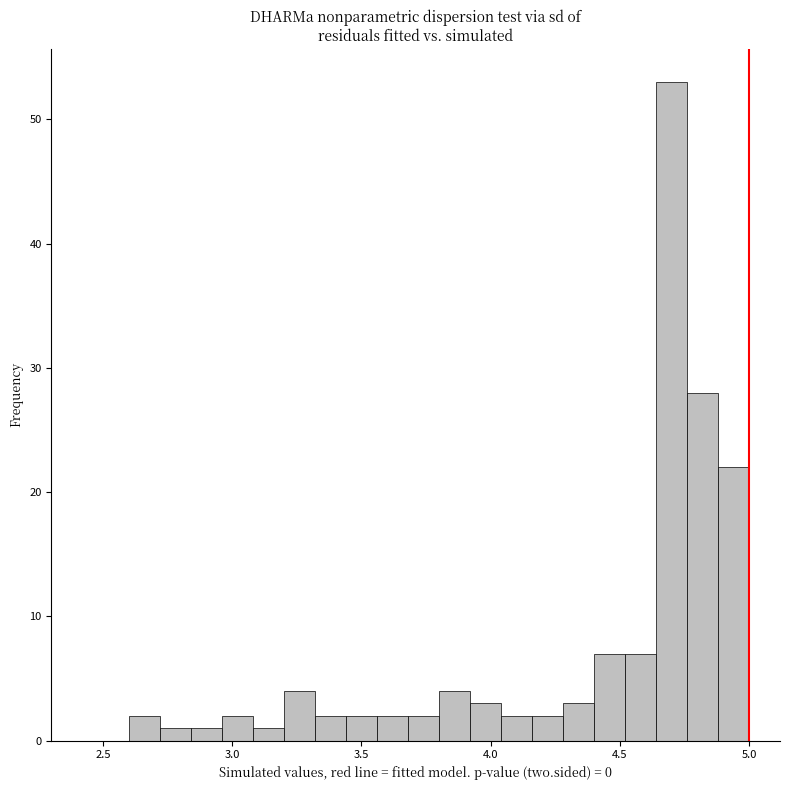

Around what value on the x-axis is the tallest bar? Give the approximate position of its centre, as read against the axis.

4.70